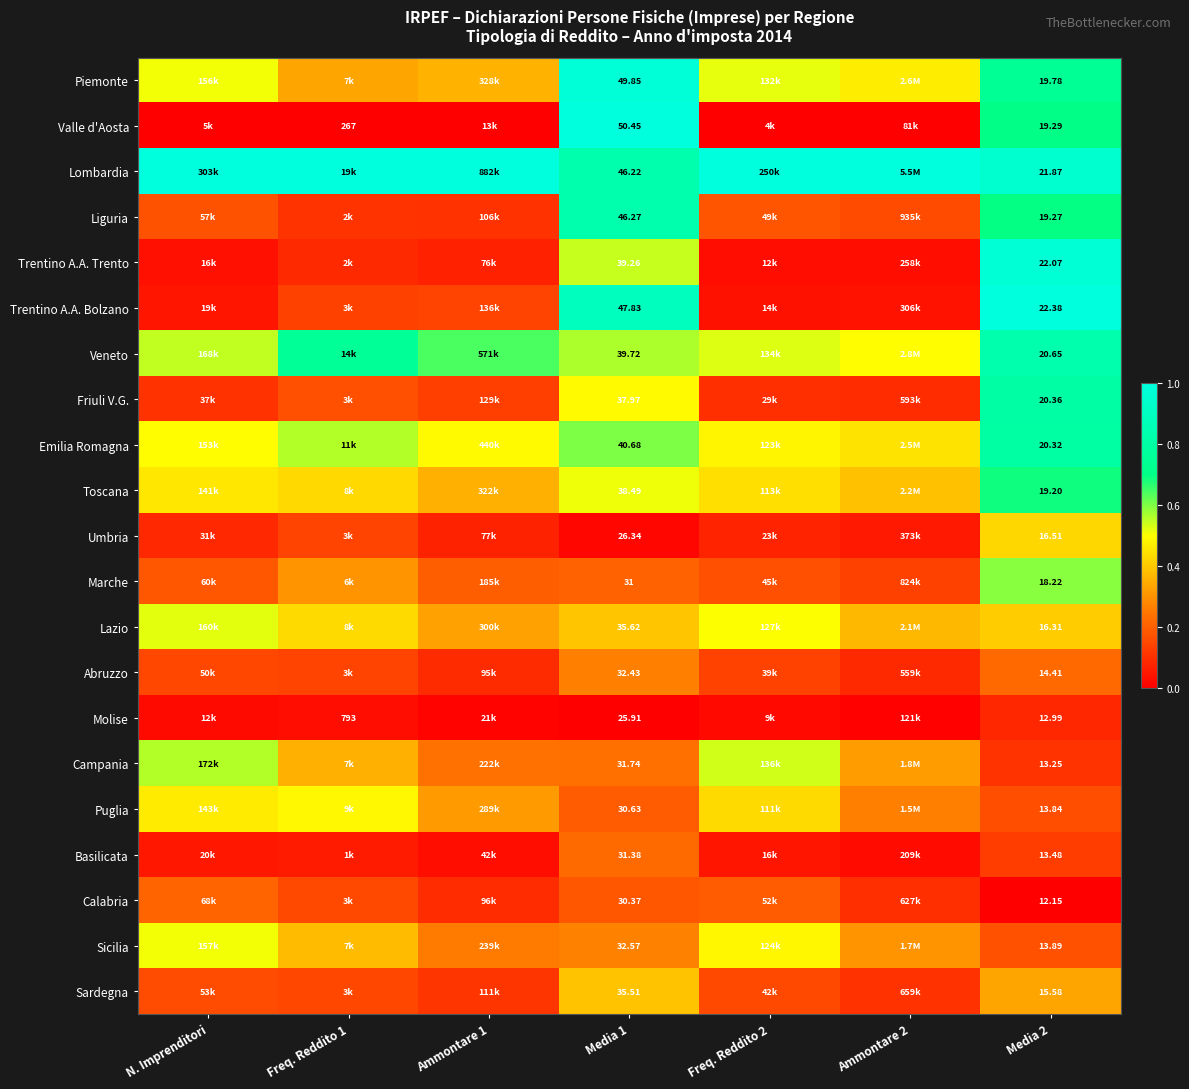

At Ammontare 1, list the series in order from largest to smallest.

Lombardia, Veneto, Emilia Romagna, Piemonte, Toscana, Lazio, Puglia, Sicilia, Campania, Marche, Trentino A.A. Bolzano, Friuli V.G., Sardegna, Liguria, Calabria, Abruzzo, Umbria, Trentino A.A. Trento, Basilicata, Molise, Valle d'Aosta